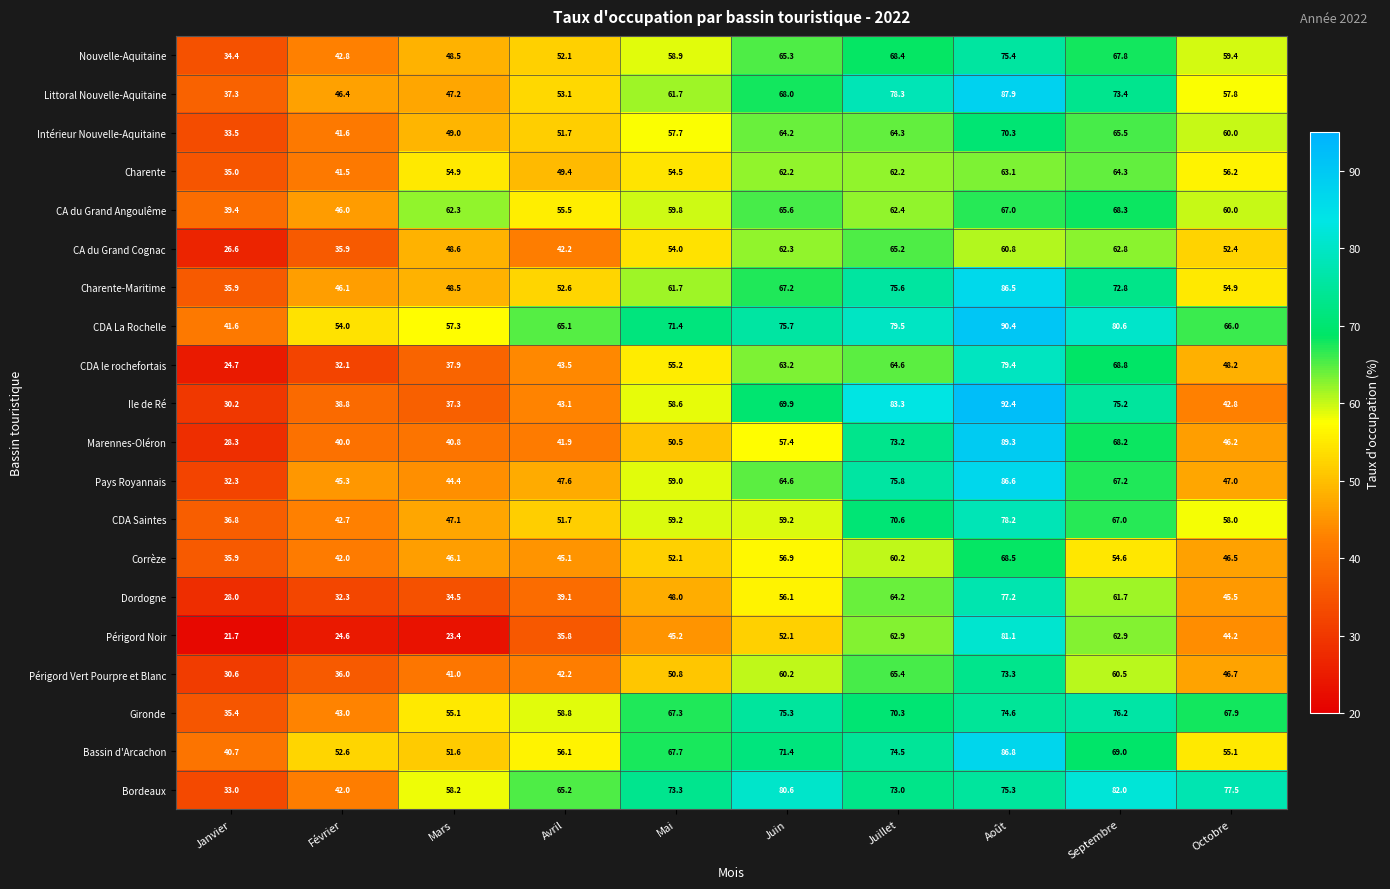

At how many categories does at least one series exceed 23?

10